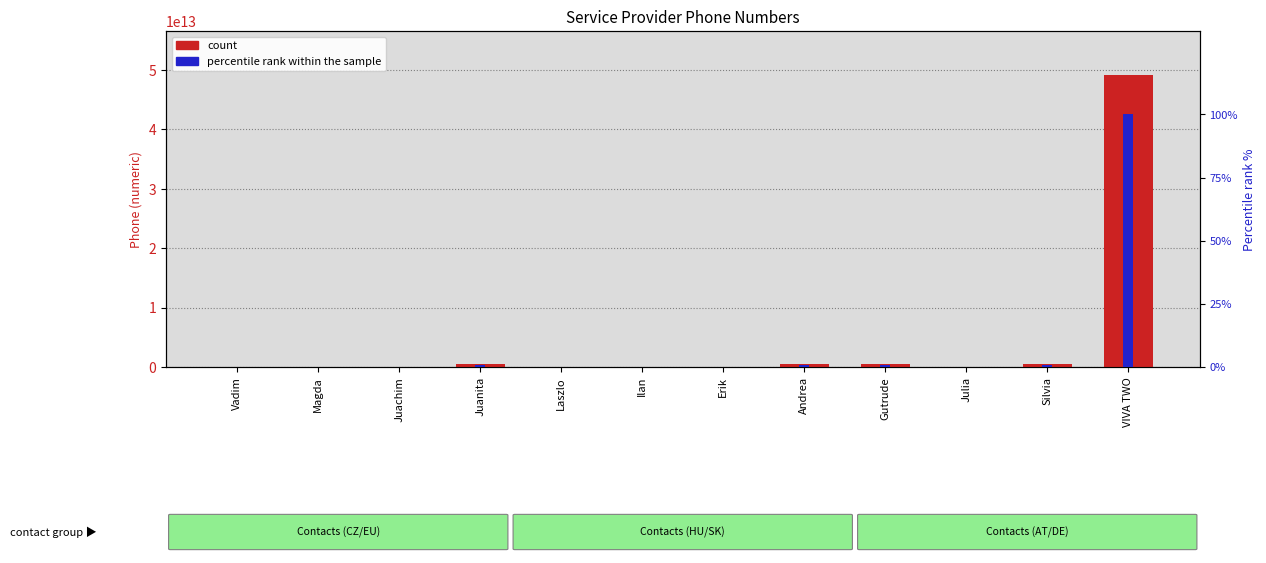

The percentile rank within the sample series shows 0.0 at Ilan. True or false?

False